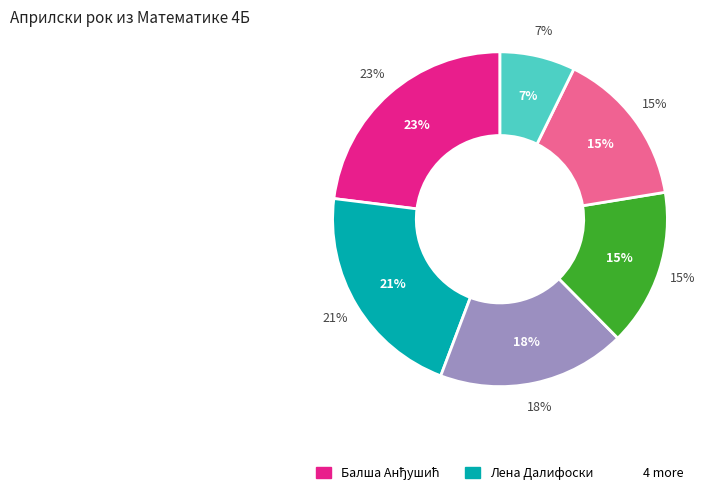

Rank the categories by value from highest to lowest.

Балша Анђушић, Лена Далифоски, Јасмина Хорват, Тања Тошаковић, Иван Станковић, Тијана Станојевић